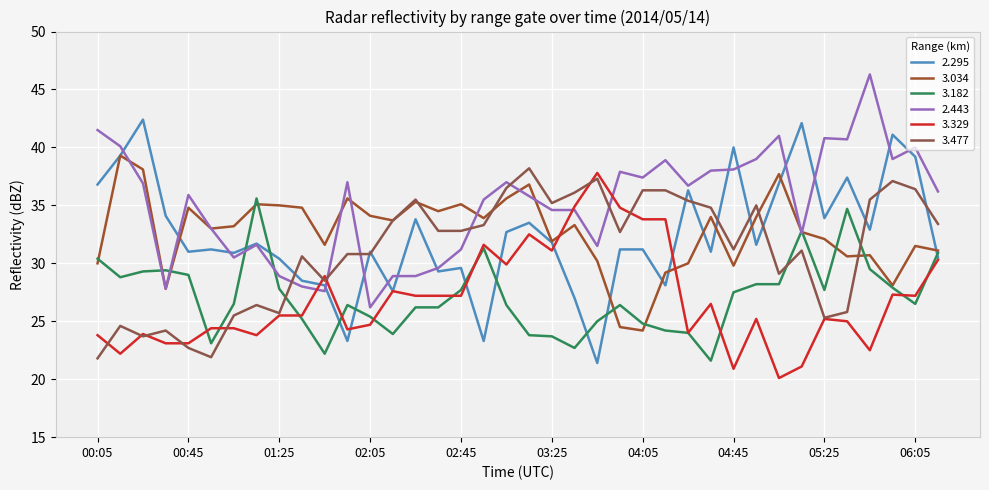

What is the difference between the second highest and second lowest values in the 3.182 series?

12.5